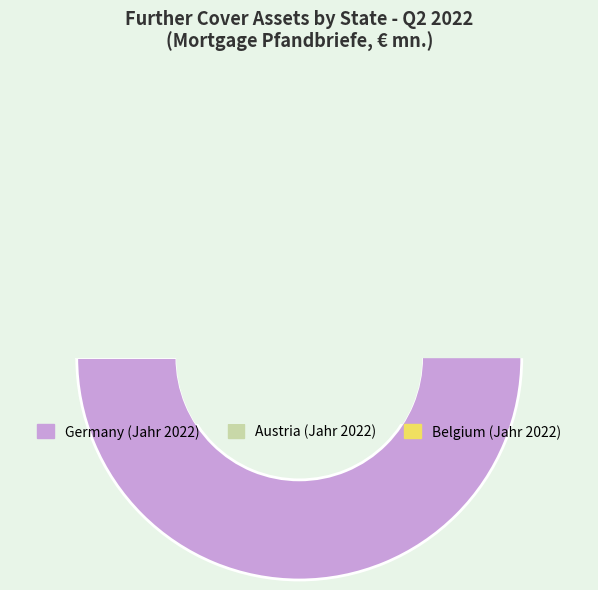

Which slice is the smallest?

Austria